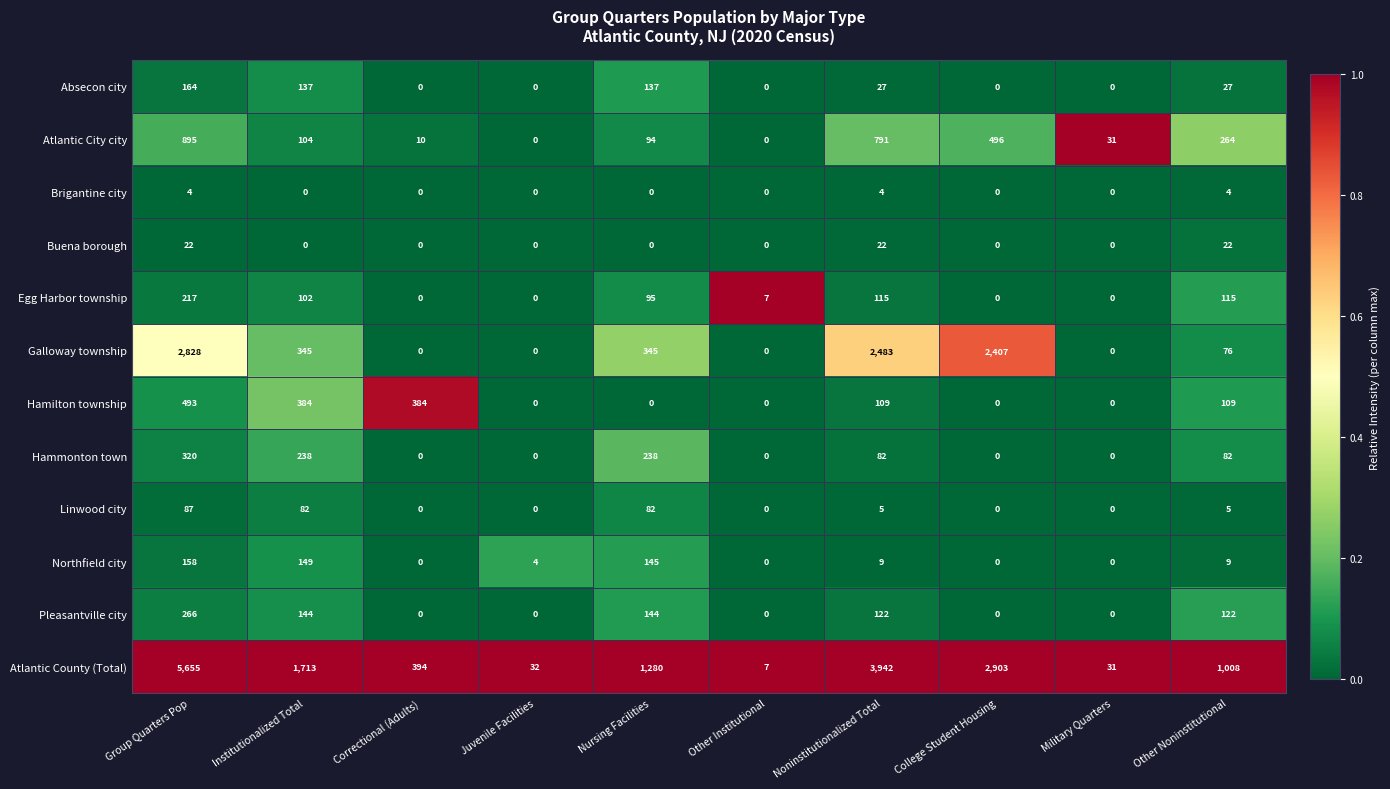

Which series changed the most between College Student Housing and Military Quarters?

Atlantic County (Total)